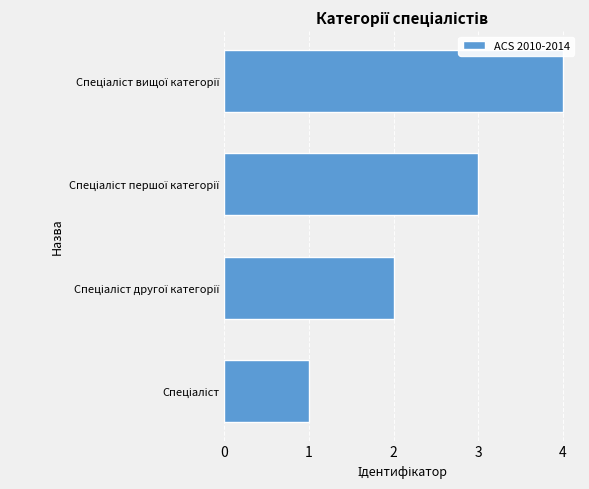

What is the difference between the maximum and minimum values?

3